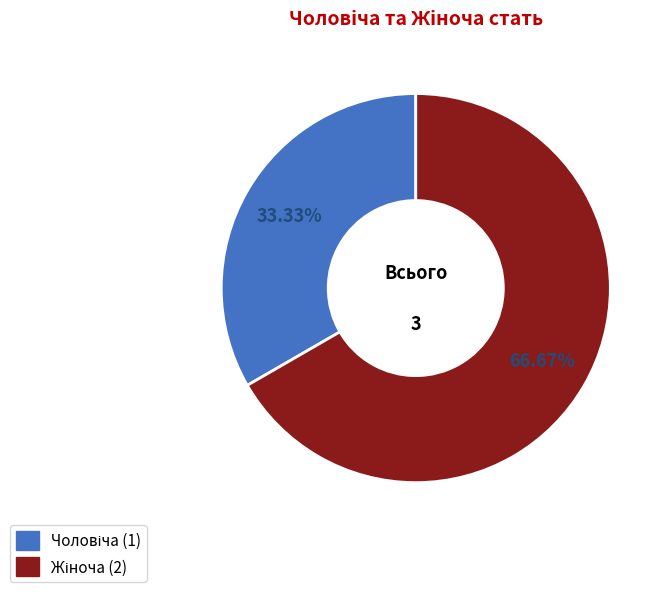

Does any single category account for the majority?

Yes